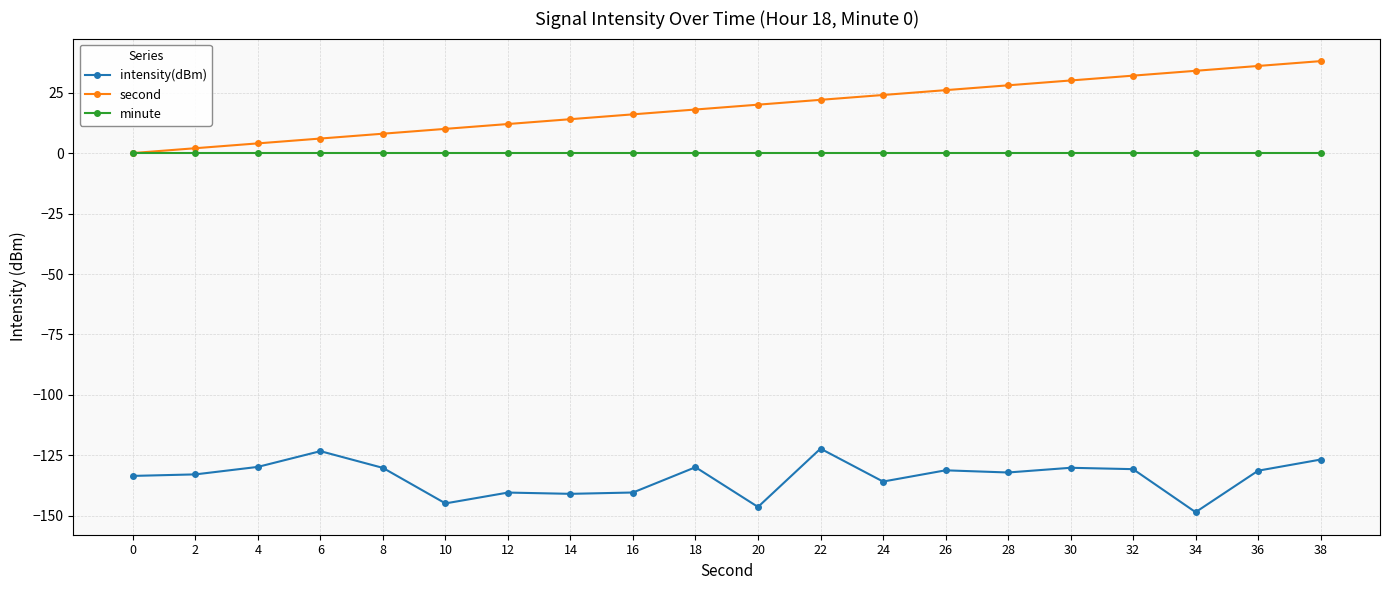

What is the total value across all series at 30?

-100.1